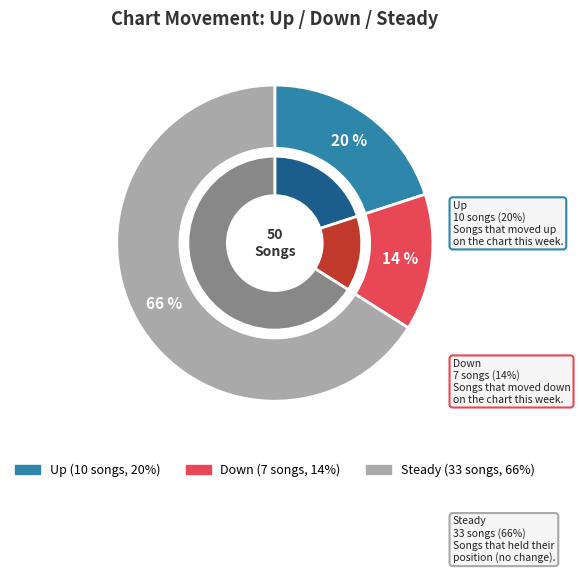

Which category has the smallest portion of the pie?

down